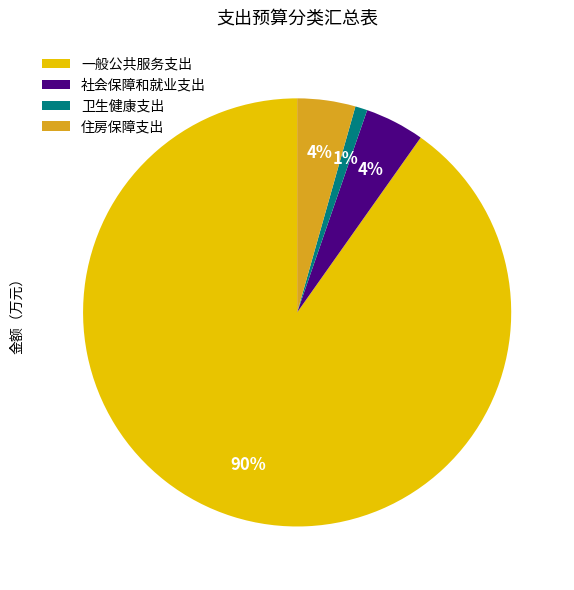

To the nearest percent, what is the combined percentage of 住房保障支出 and 一般公共服务支出?

95%